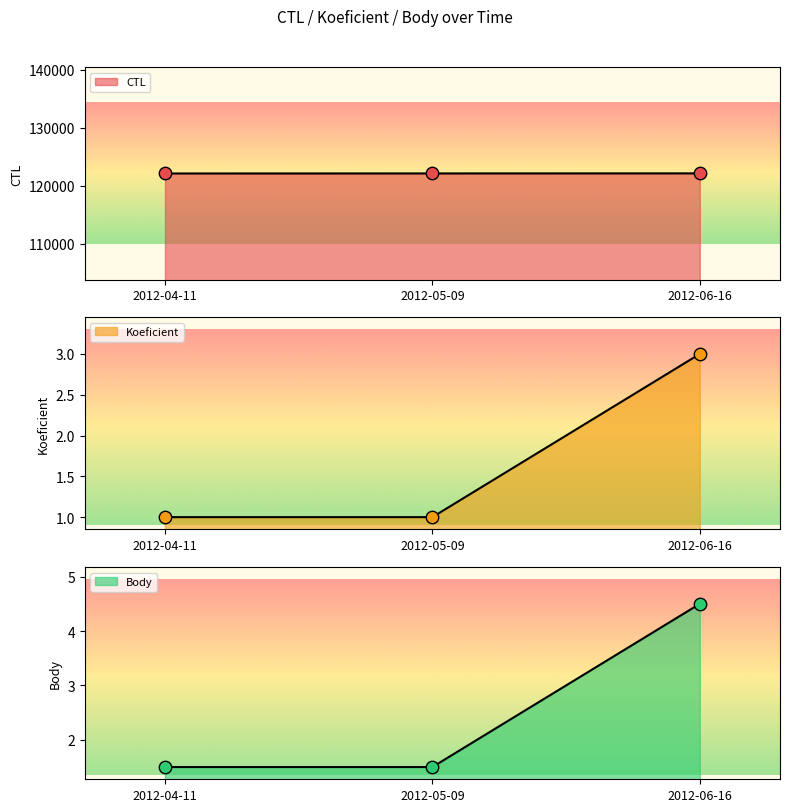

Which series contains the lowest Y value?

Koeficient